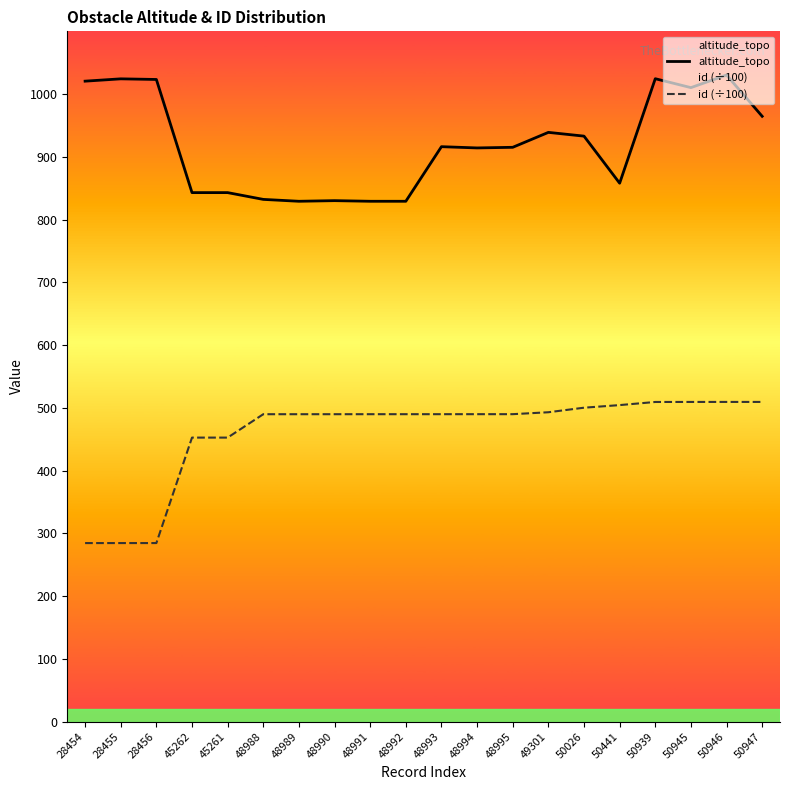

In altitude_topo, how many points are higher than both neighbors (excluding endpoints)?

6